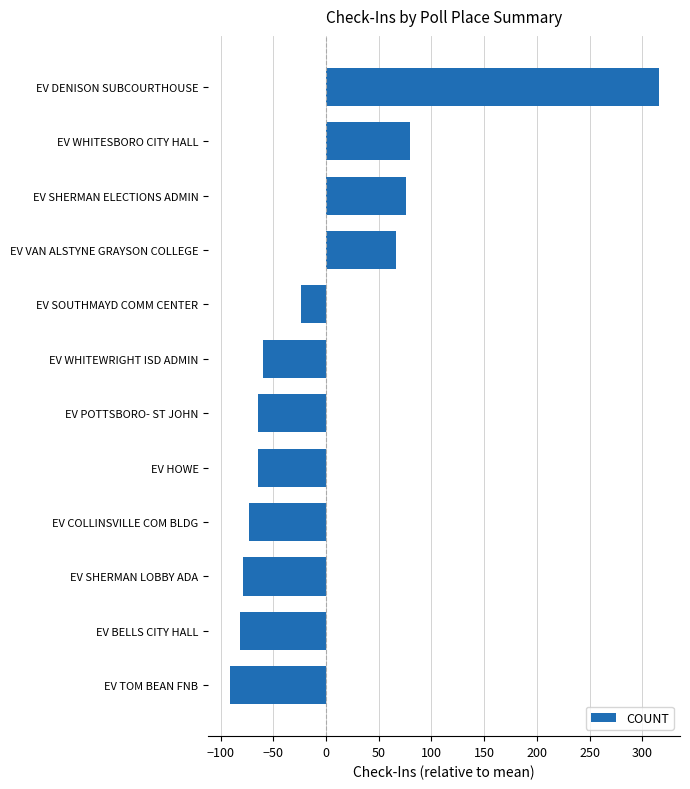

What is the difference between the maximum and minimum values?

407.0